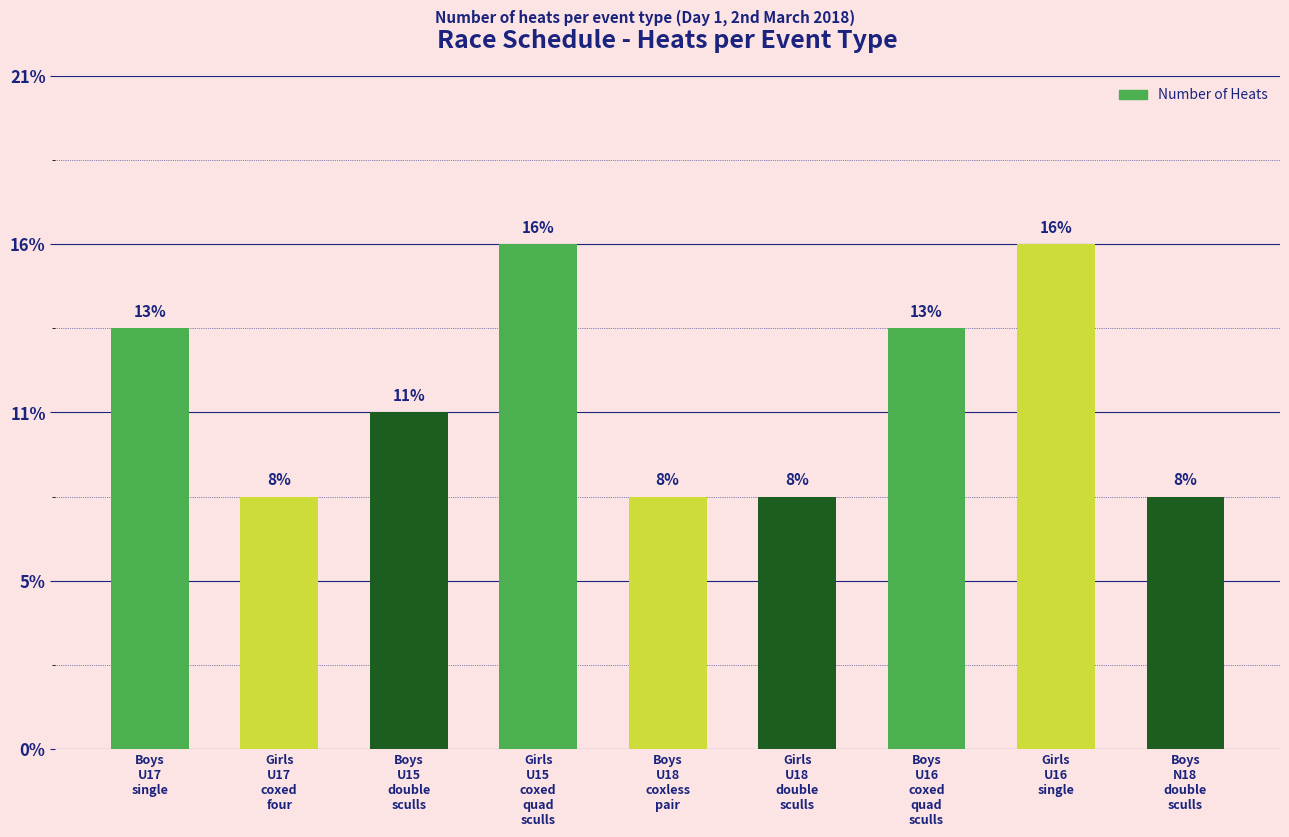

Are the bars horizontal?

No